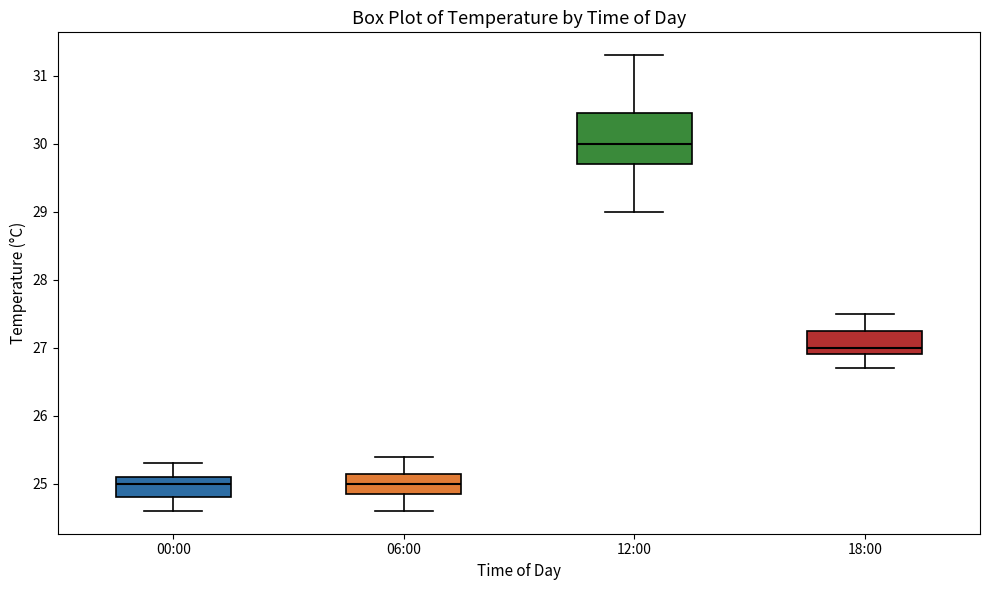

Which box has the highest median line?

12:00